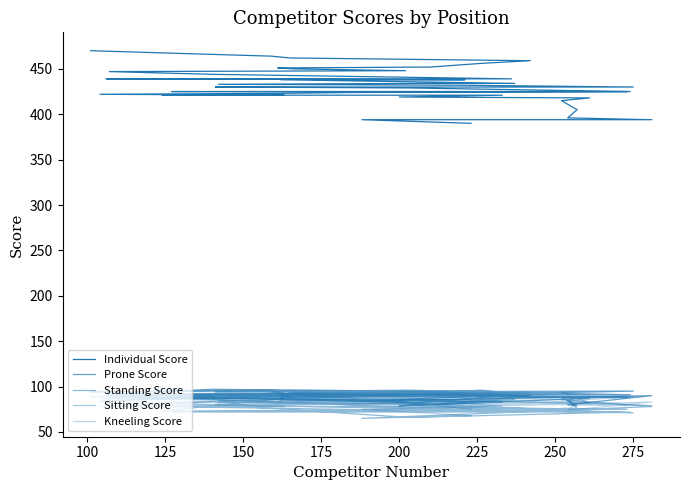

What is the label of the 33rd point from the left?

200